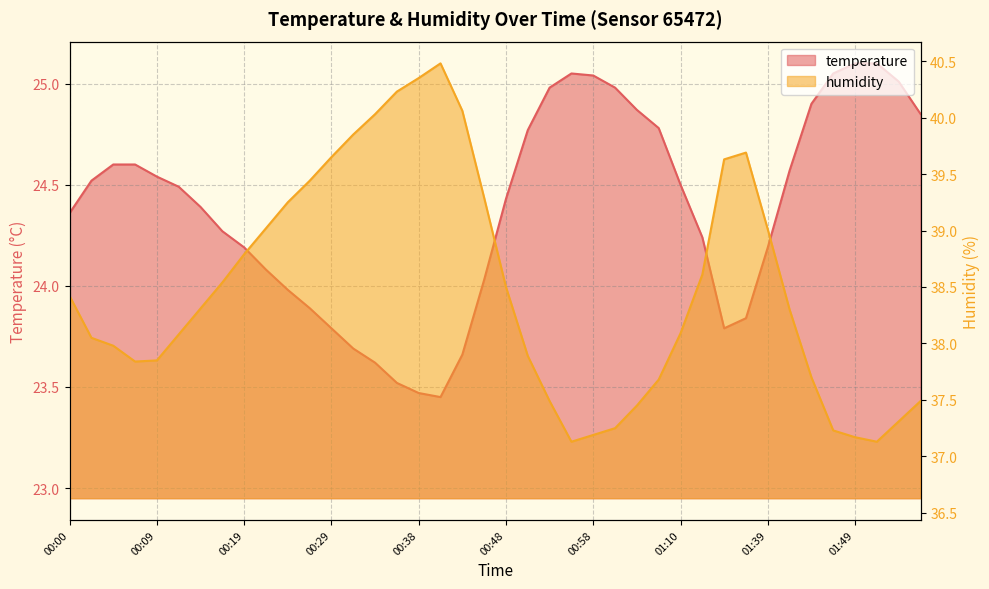

Which label corresponds to the largest value in the chart?

00:41